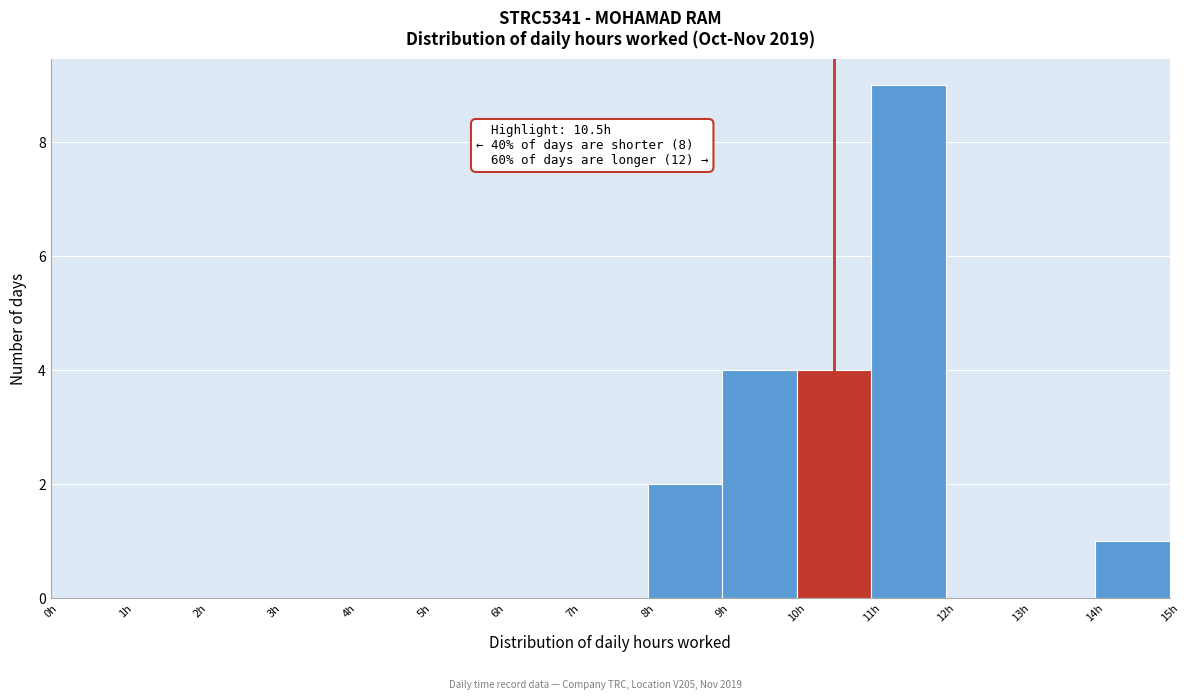

Over which range of the x-axis is the bar tallest?

11 to 12